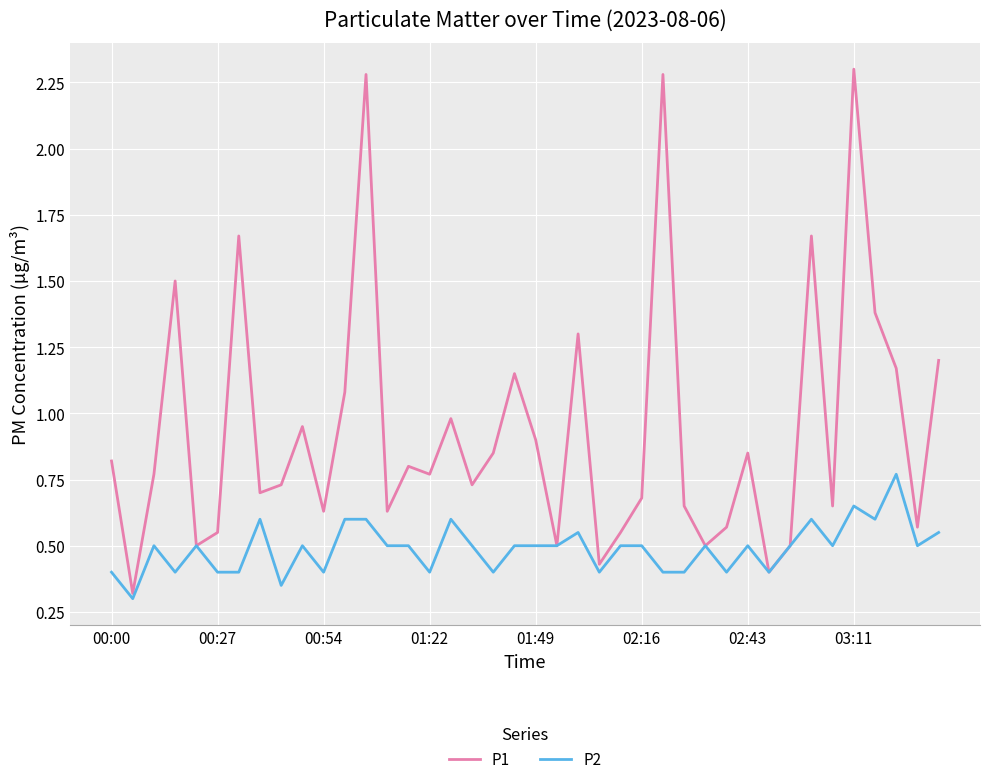

Which series has the widest spread of values?

P1